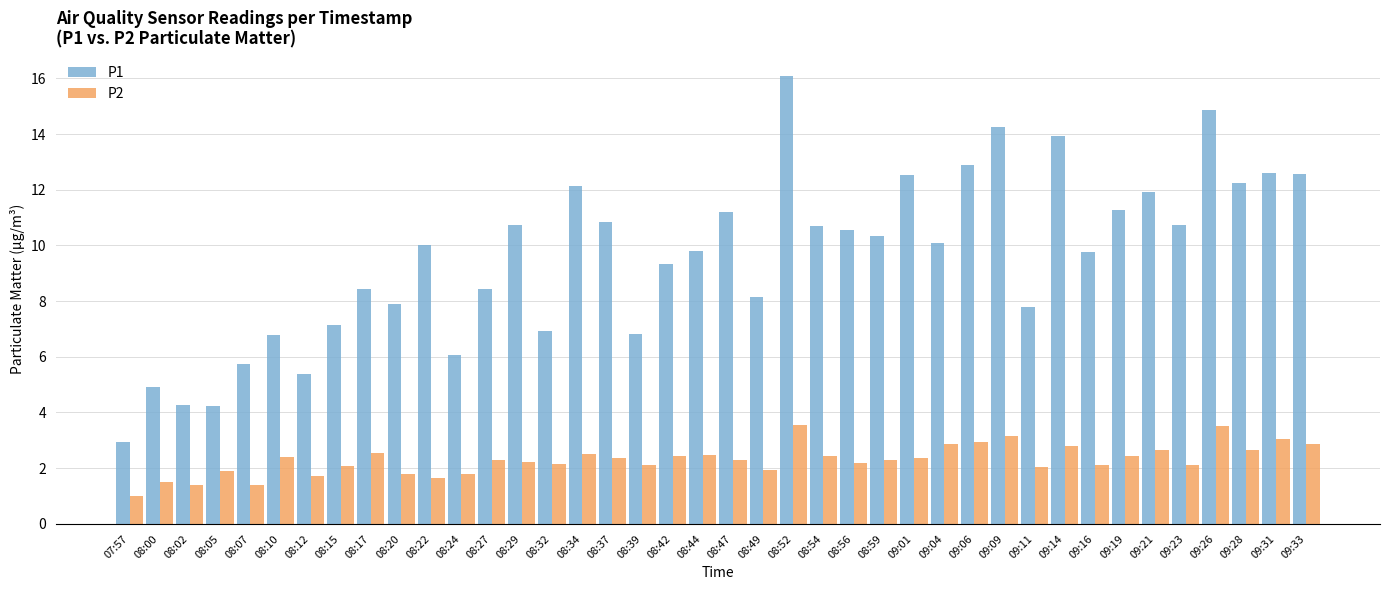

Rank the series by their average value, from highest to lowest.

P1, P2